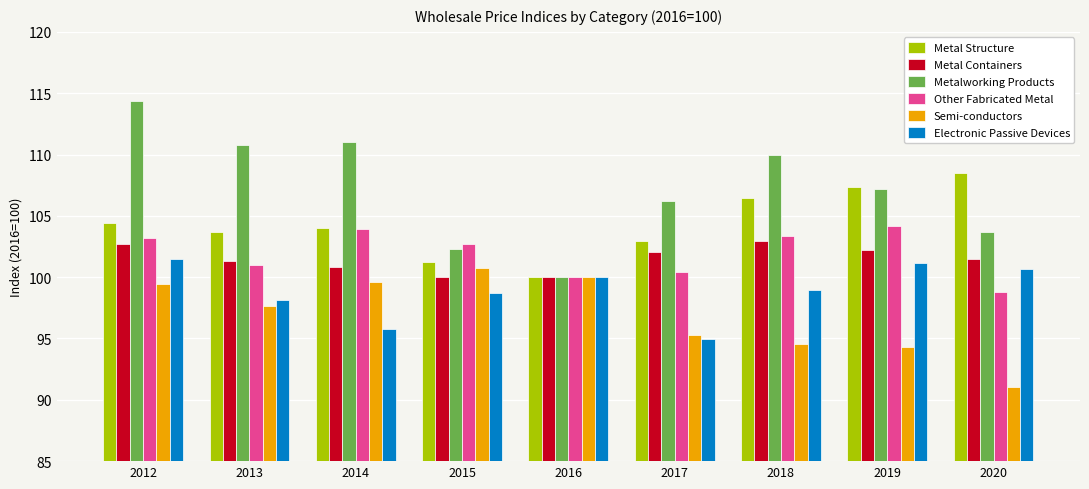

Between 2015 and 2020, which series saw the biggest shift?

Semi-conductors